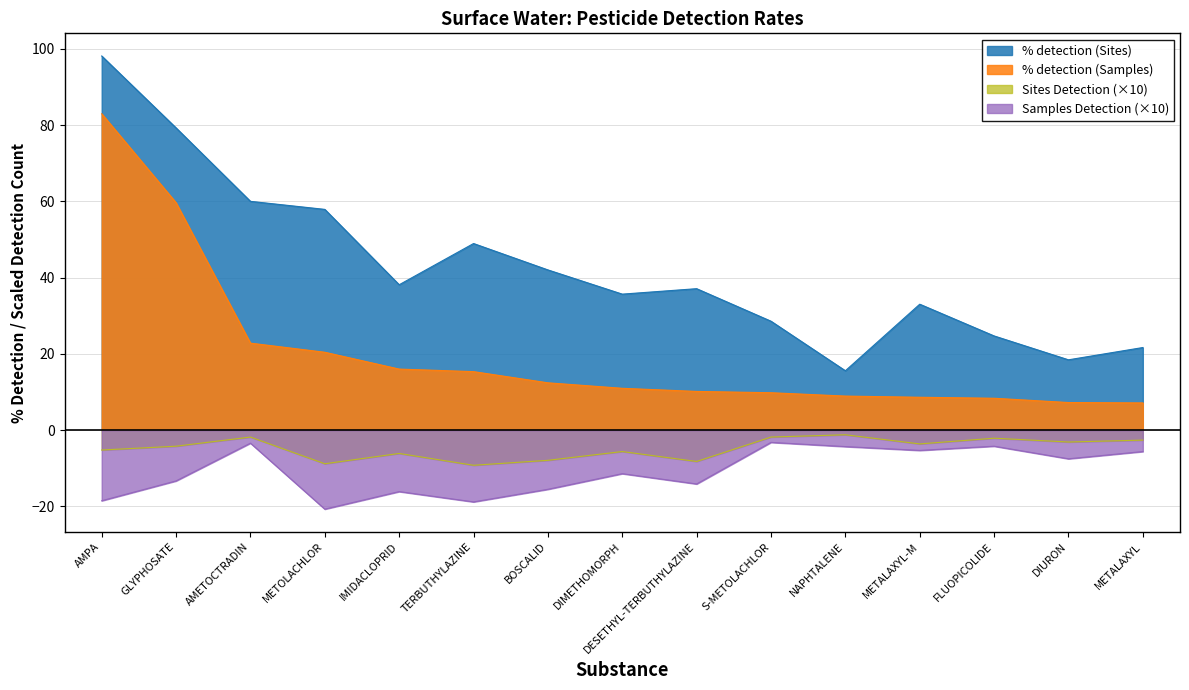

Is it true that Sites Detection equals -8.2 at DESETHYL-TERBUTHYLAZINE?

True